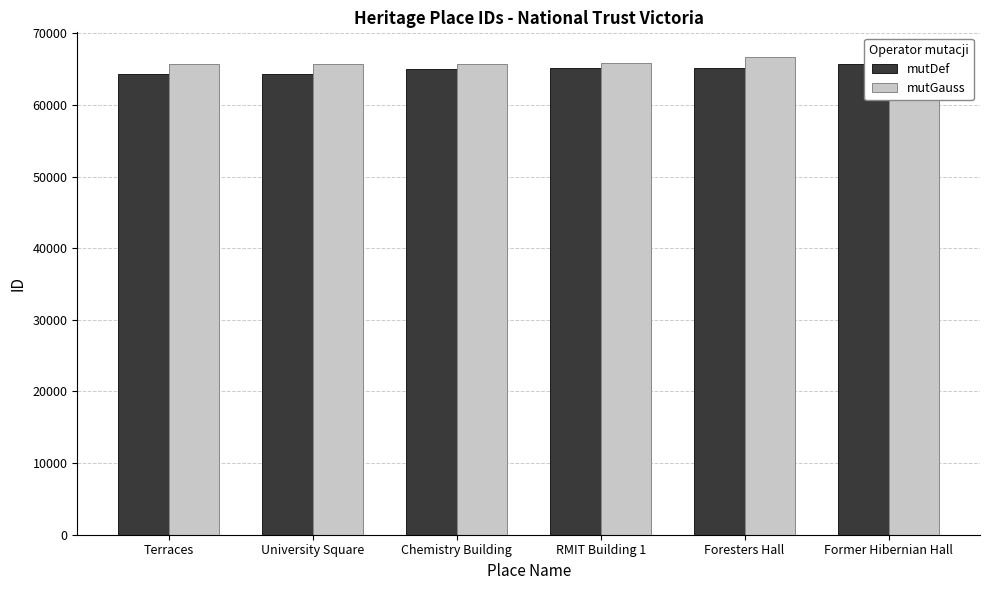

What is the total value across all series at RMIT Building 1?

130985